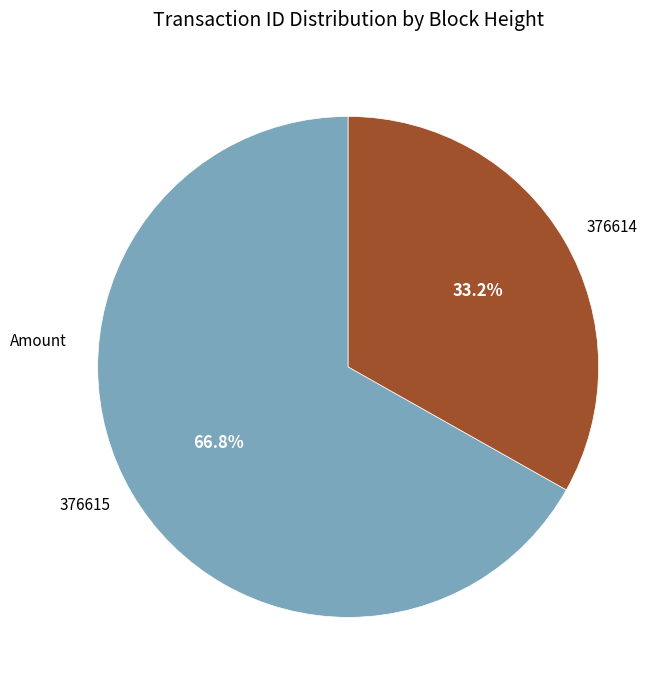

Is there any slice that represents more than half of the pie?

Yes